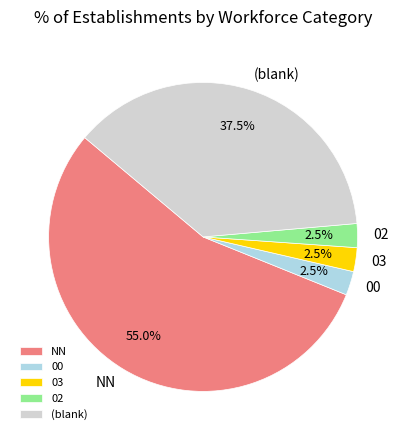

Is 02 the majority of the pie?

No